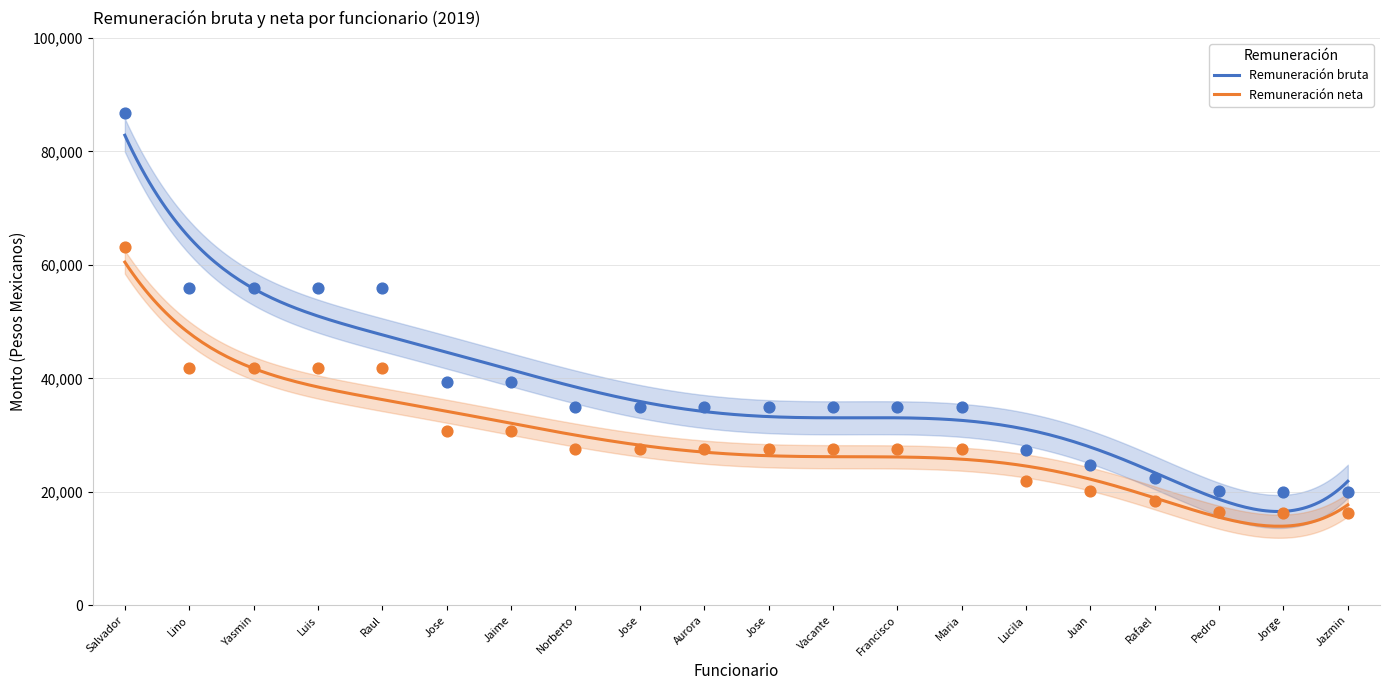

What is the maximum value for Remuneración bruta?

82858.4